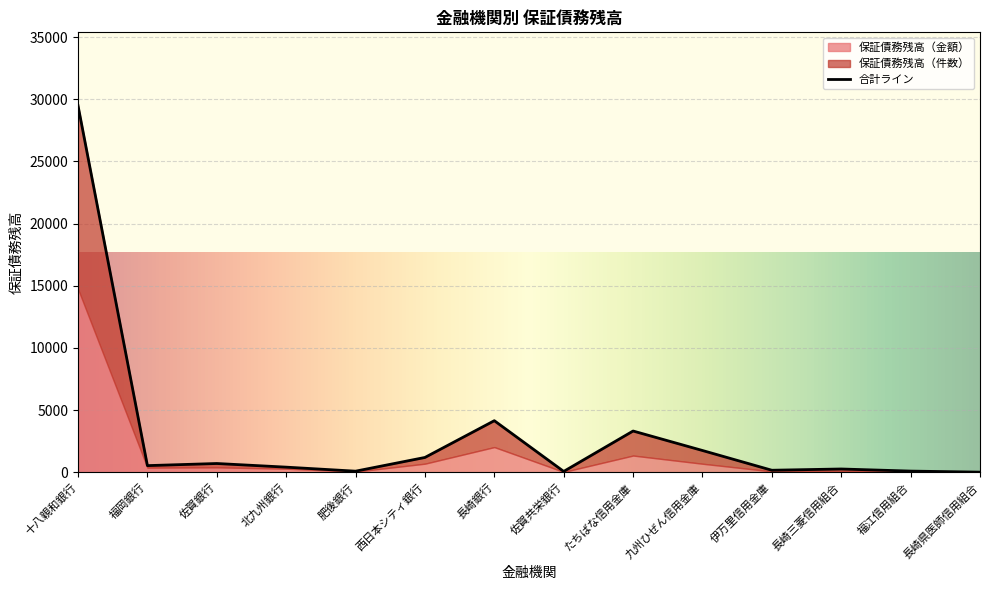

How many data points are less than 536?

7